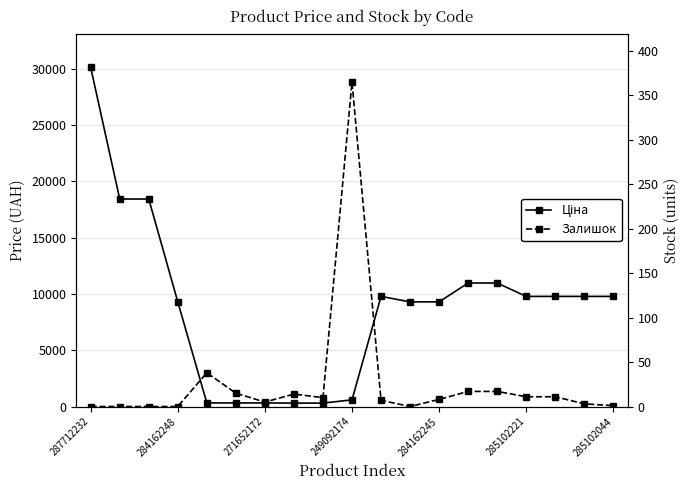

True or false: Залишок and Ціна cross at least once.

False